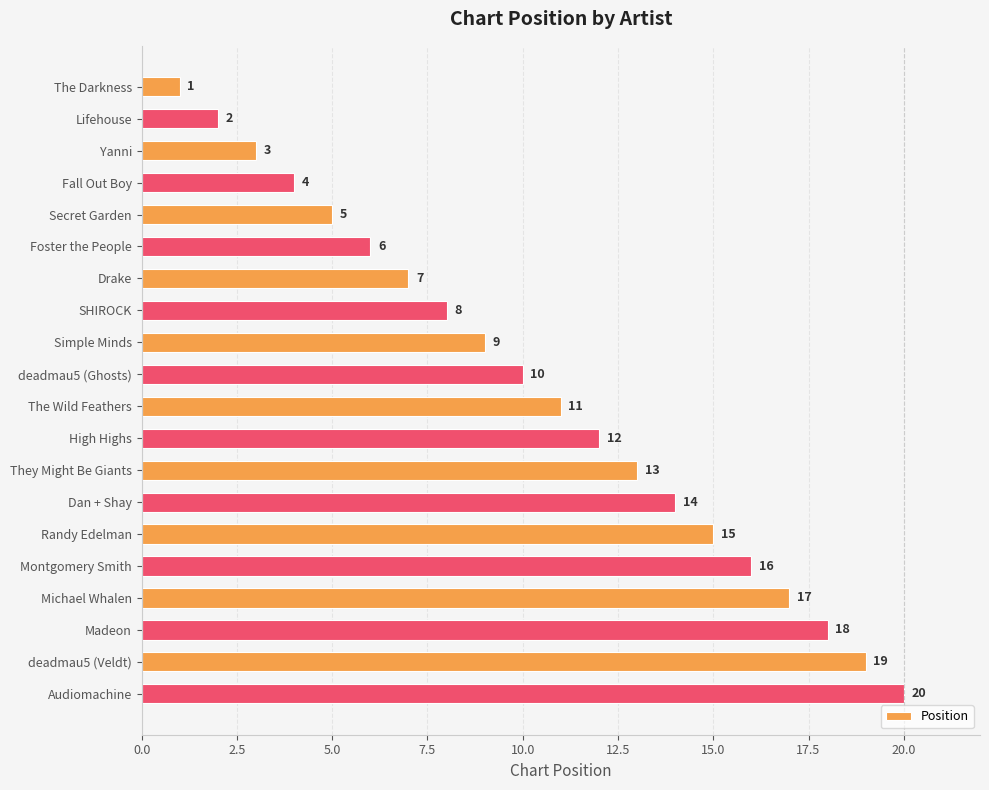

What is the difference between the values at Randy Edelman and The Darkness?

14